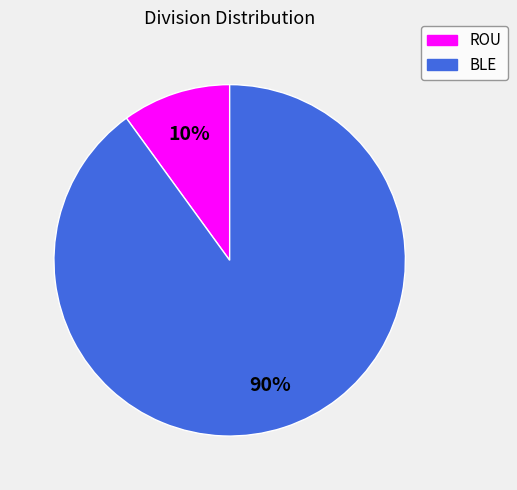

Does ROU represent more than half of the total?

No